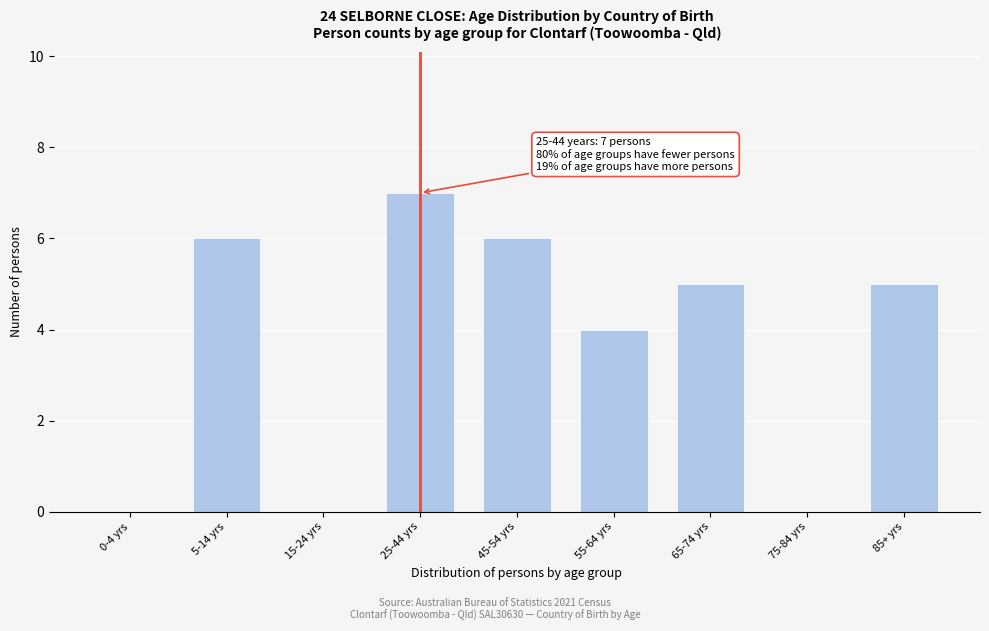

Reading left to right, what are all the values shown in this chart?

0-4 yrs=0	5-14 yrs=6	15-24 yrs=0	25-44 yrs=7	45-54 yrs=6	55-64 yrs=4	65-74 yrs=5	75-84 yrs=0	85+ yrs=5